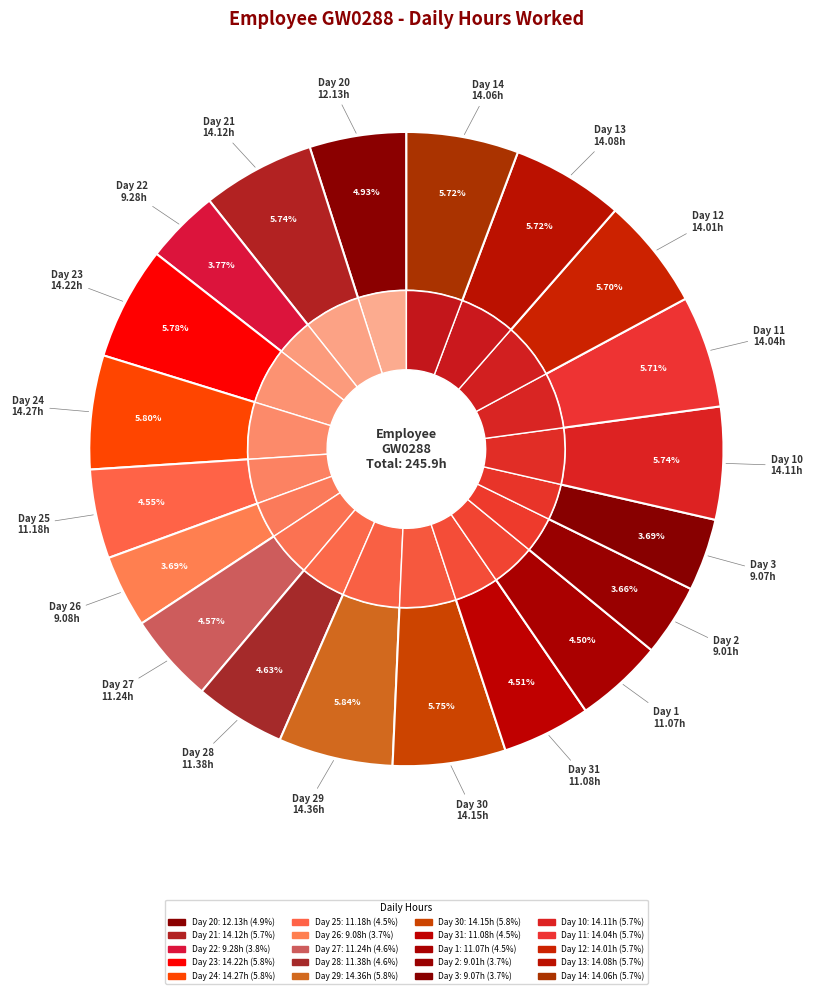

What is the smallest slice in the pie chart?

Day 2